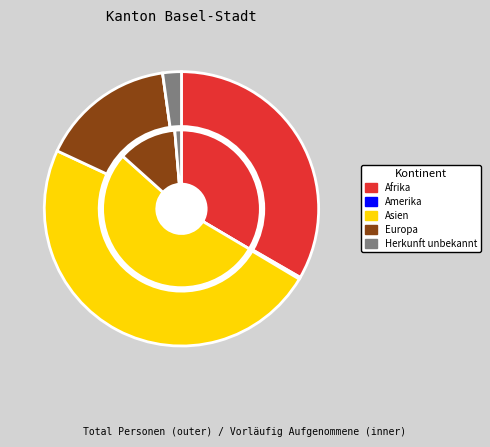

How many segments does this pie chart have?

6